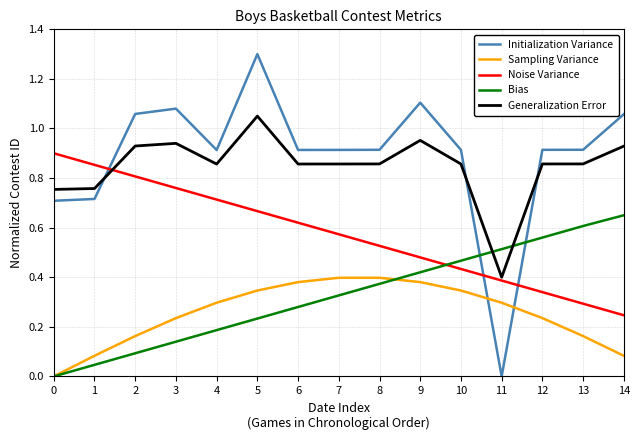

At 13, list the series in order from largest to smallest.

Initialization Variance, Generalization Error, Bias, Noise Variance, Sampling Variance